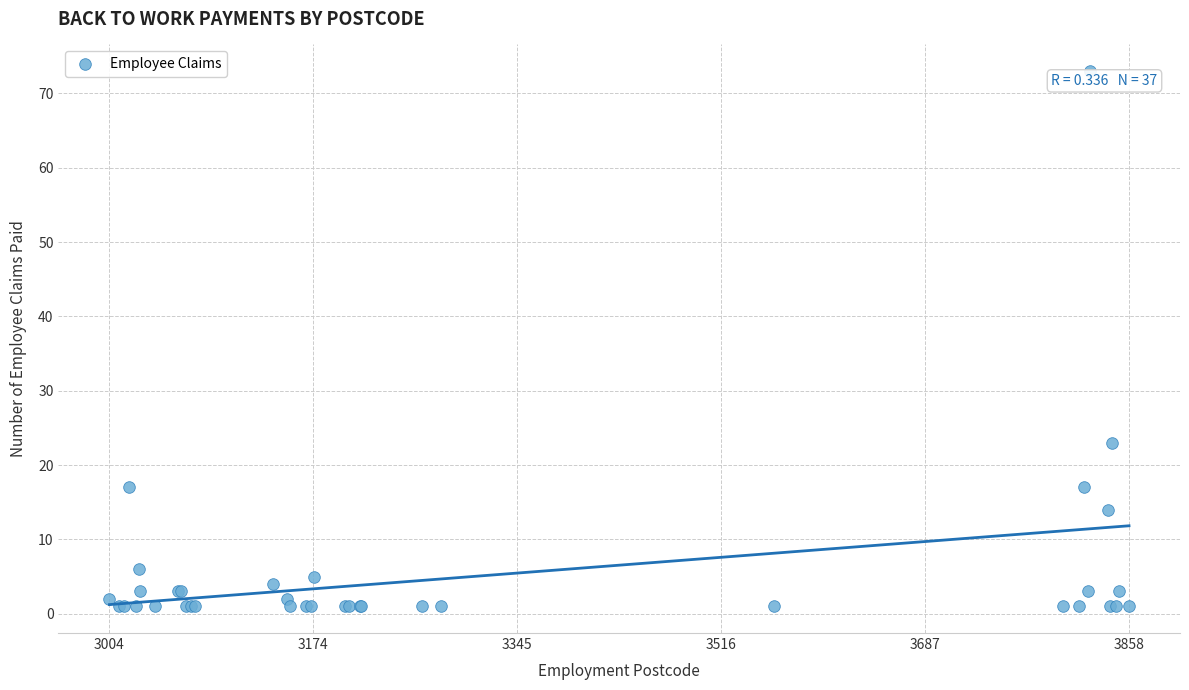

What Y value in the scatter plot is closest to 37?

23